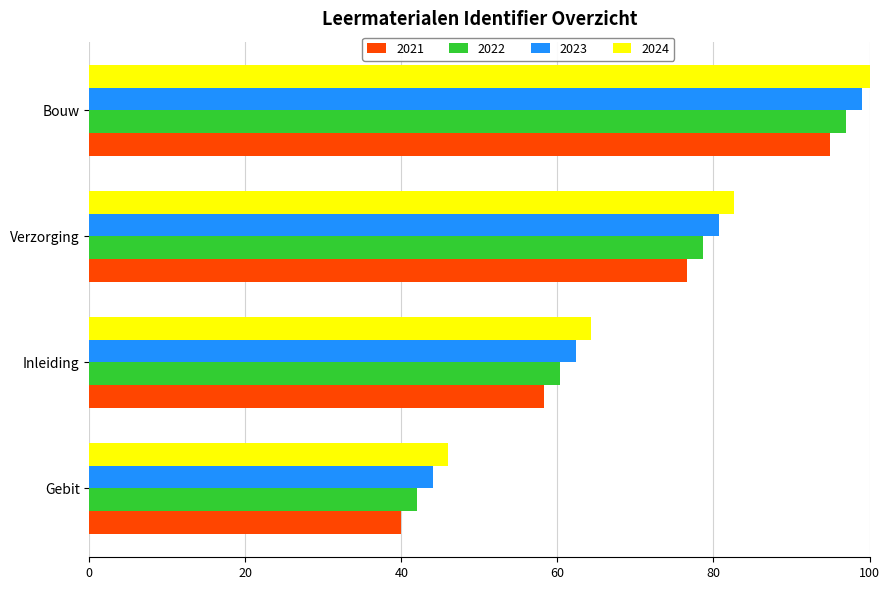

What is the difference between the highest and lowest values at Gebit?

6.0